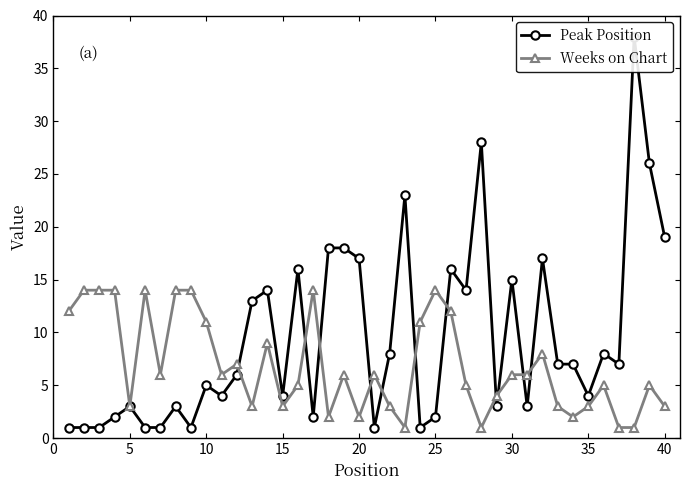

List the series in order of their overall mean, lowest first.

Weeks on Chart, Peak Position